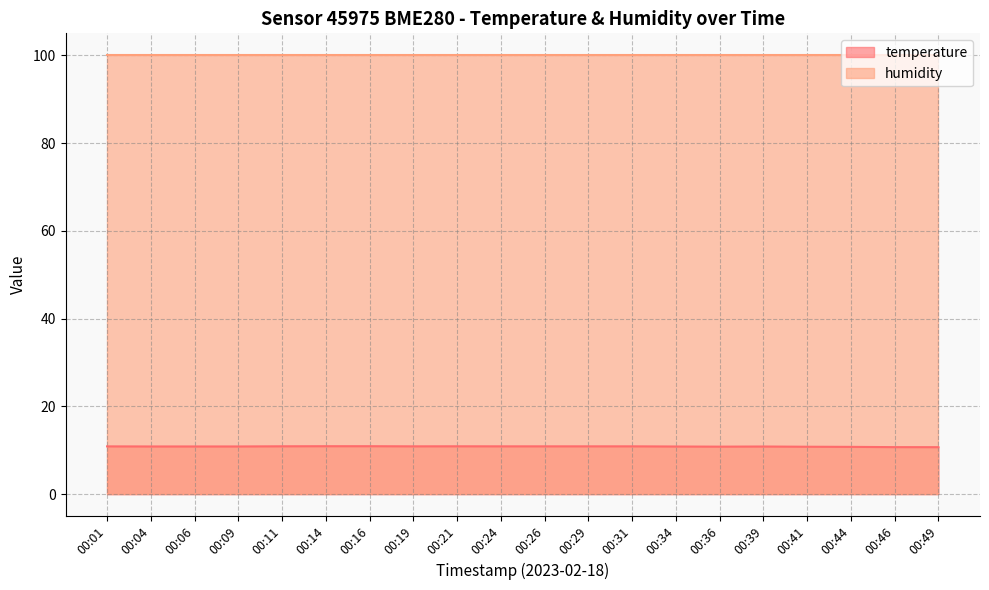

How many points are lower than both their immediate neighbors (excluding endpoints)?

2